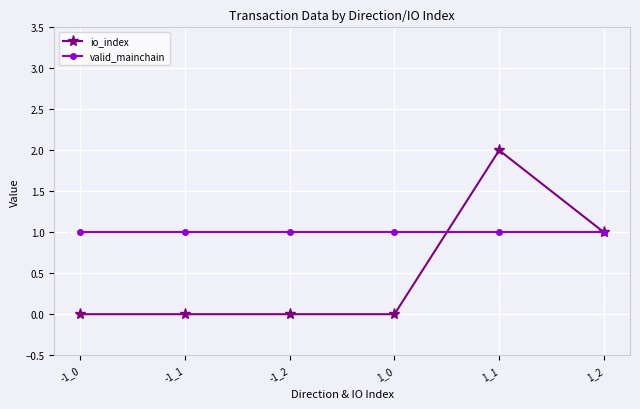

At how many categories does at least one series exceed 0?

6